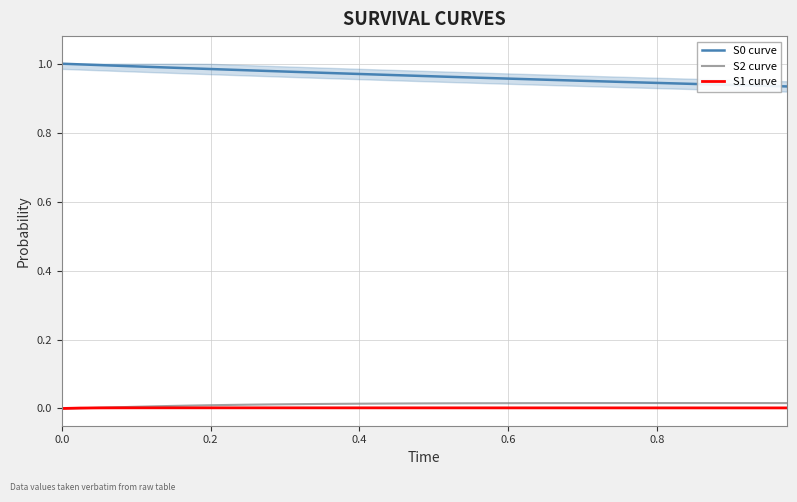

True or false: S0 curve and S1 curve cross at least once.

False